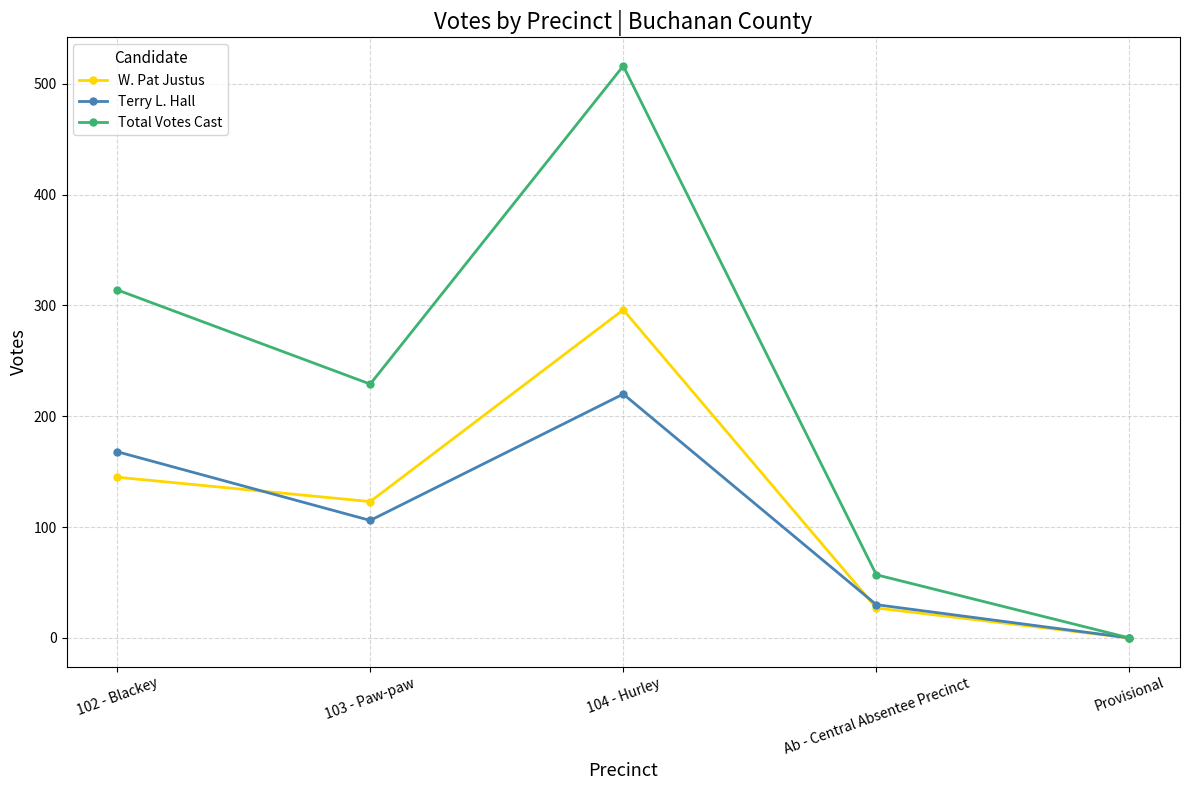

What is the total value across all series at Ab - Central Absentee Precinct?

114